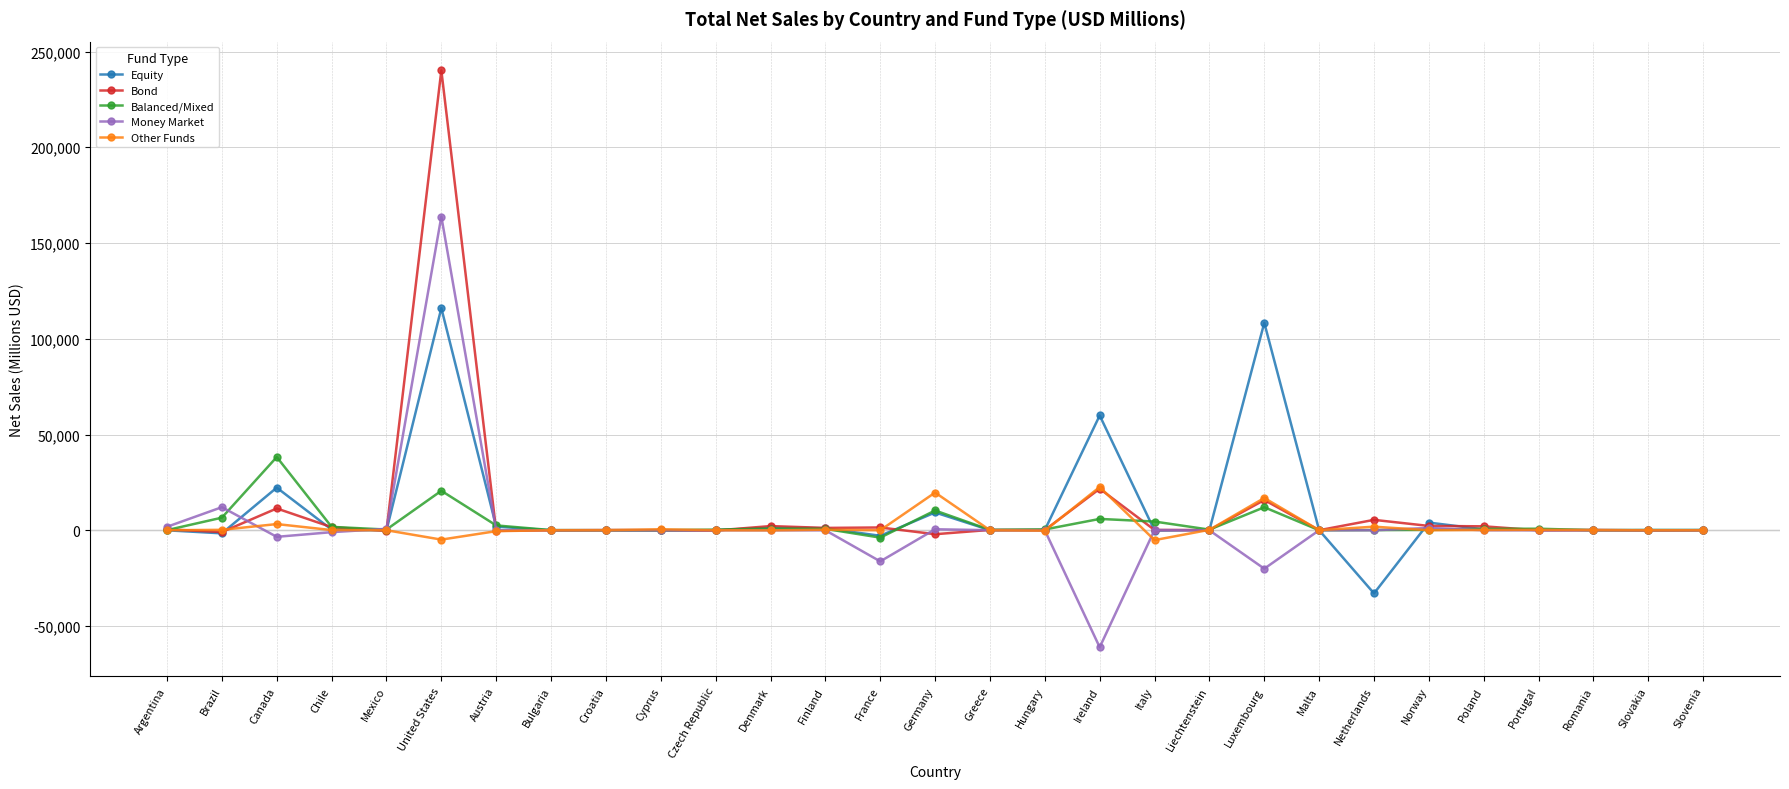

What is the value of the Balanced/Mixed point at the 7th from the left?

2522